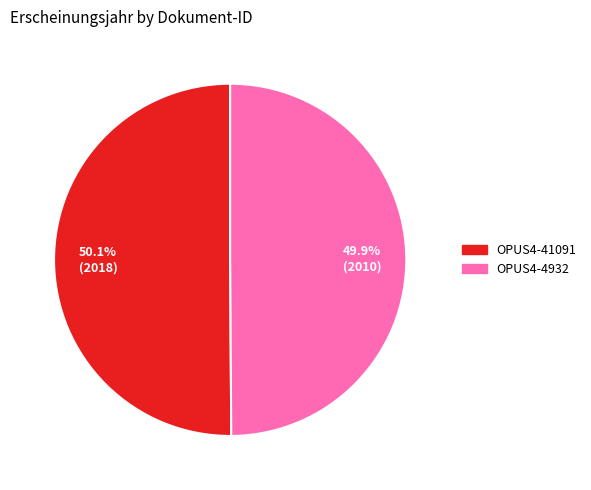

Approximately how many times larger is the value at OPUS4-4932 compared to OPUS4-41091?

1.0